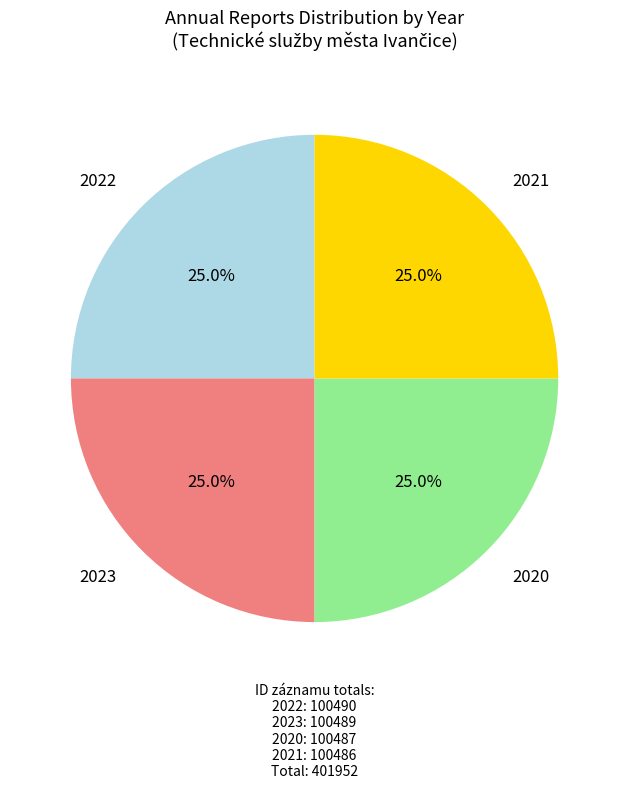

What is the total percentage of 2022 and 2020?

50.0%